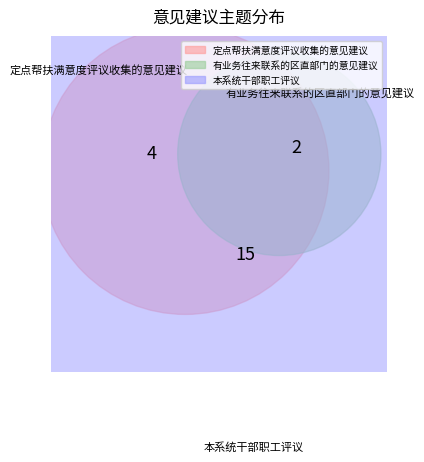

The 定点帮扶满意度评议收集的意见建议 slice represents 26% of the pie. True or false?

False